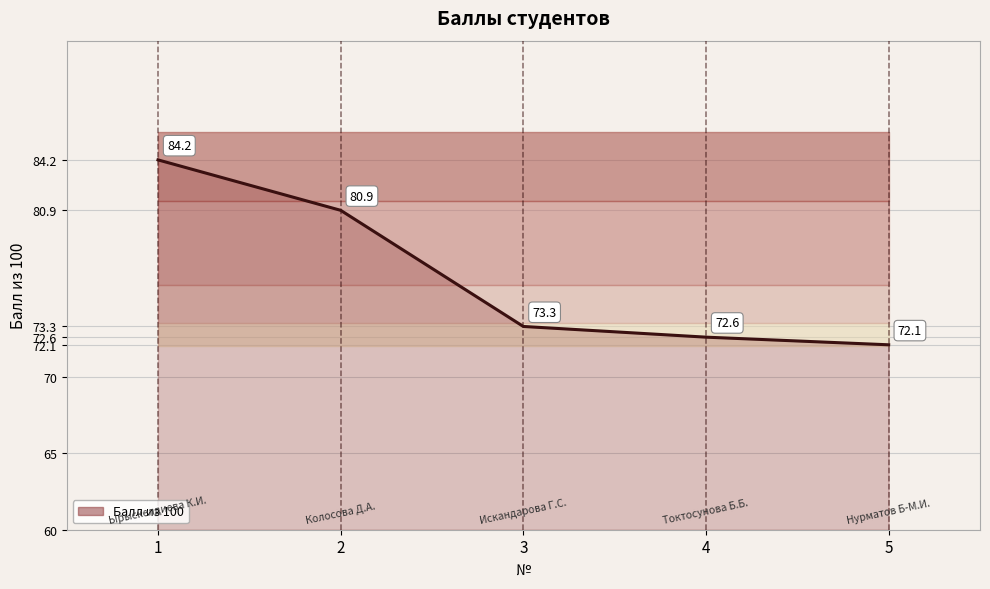

Reading right to left, what are all the values shown in this chart?

72.1	72.6	73.3	80.9	84.2